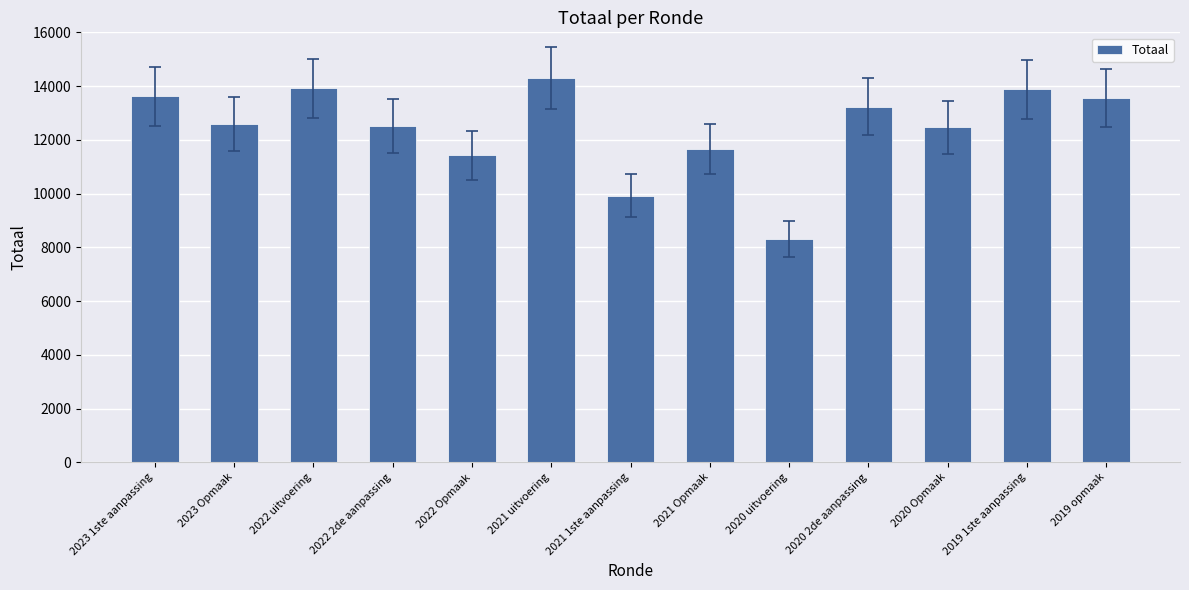

The chart shows a value of 4369 at 2021 uitvoering. True or false?

False